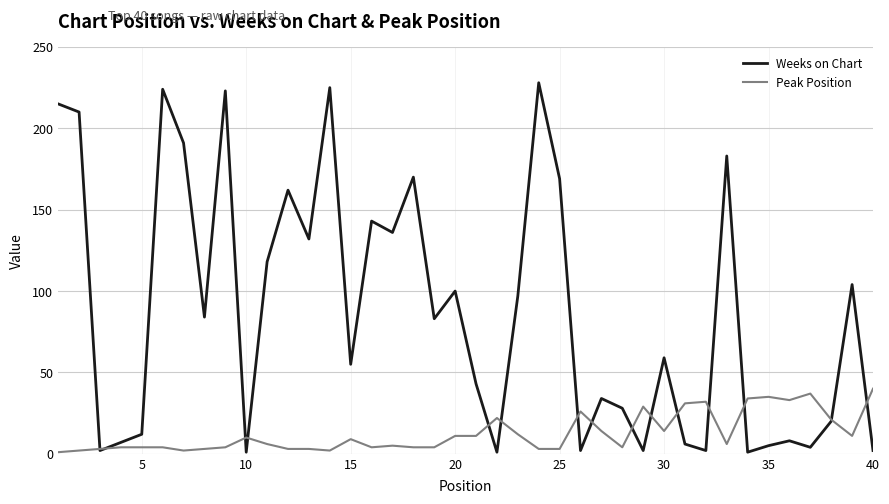

Rank the series by their maximum value, from highest to lowest.

Weeks on Chart, Peak Position